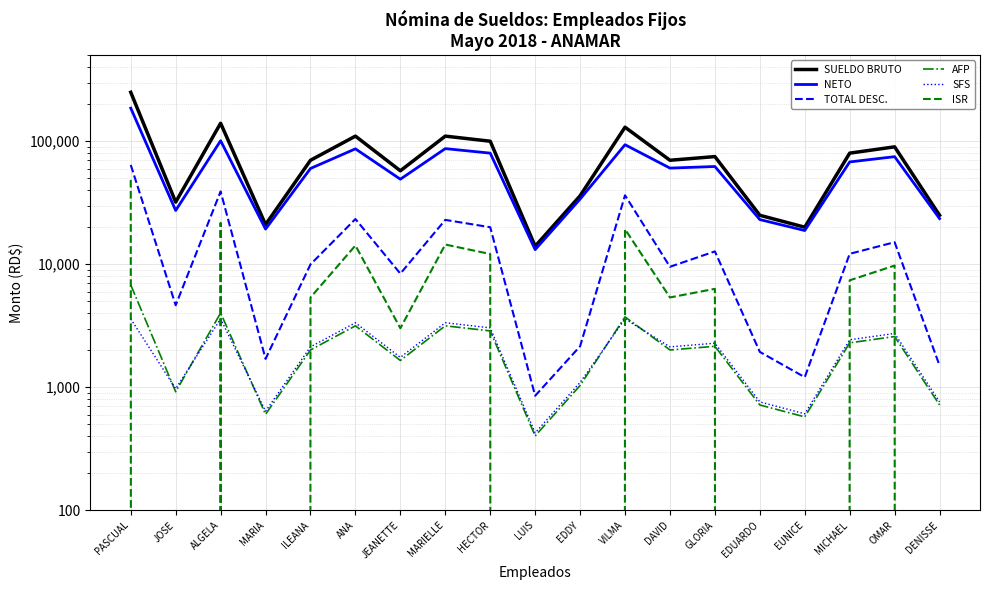

What is the minimum value for TOTAL DESC.?

852.4